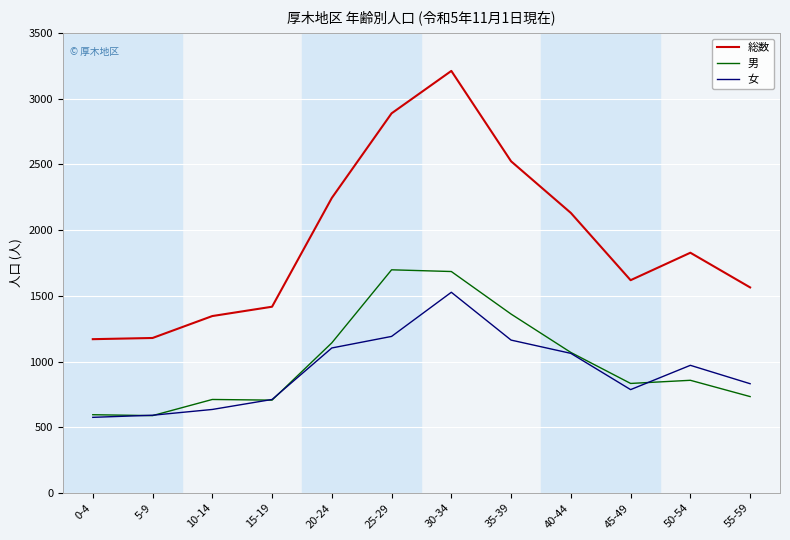

List the series in order of their peak value, lowest first.

女, 男, 総数